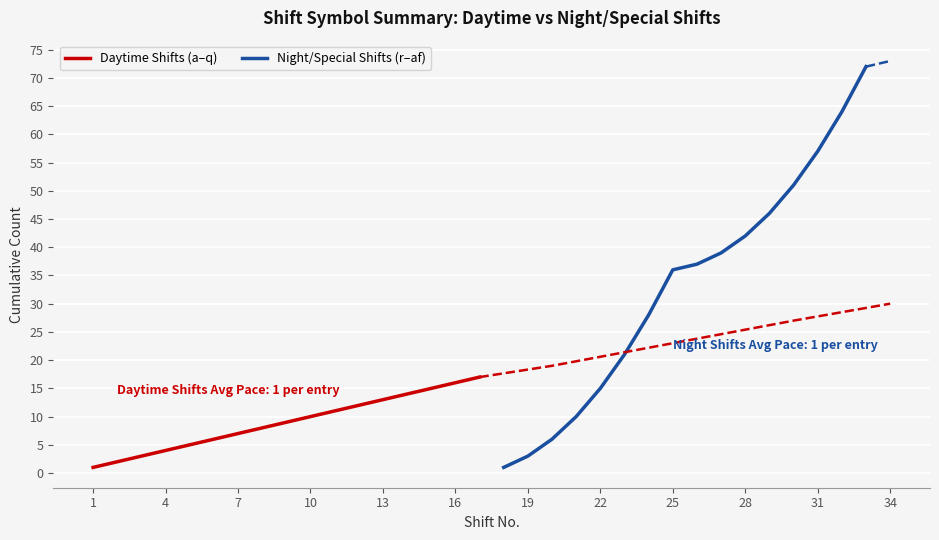

Is this an area chart (filled region under the line)?

No